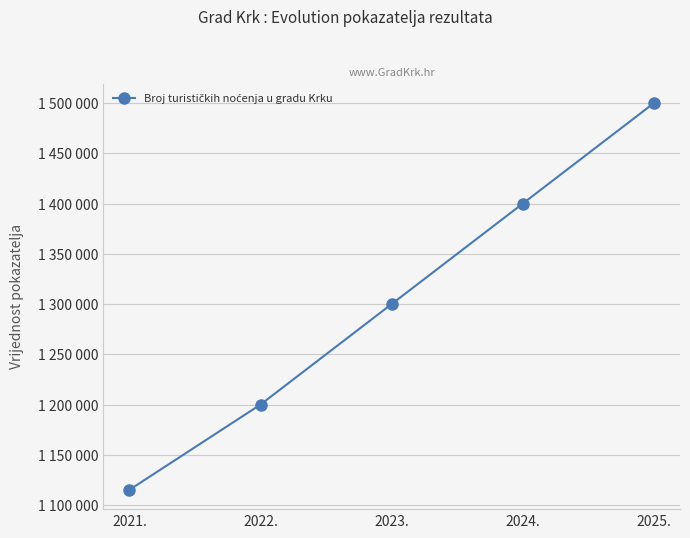

What is the label of the 3rd point from the right?

2023.